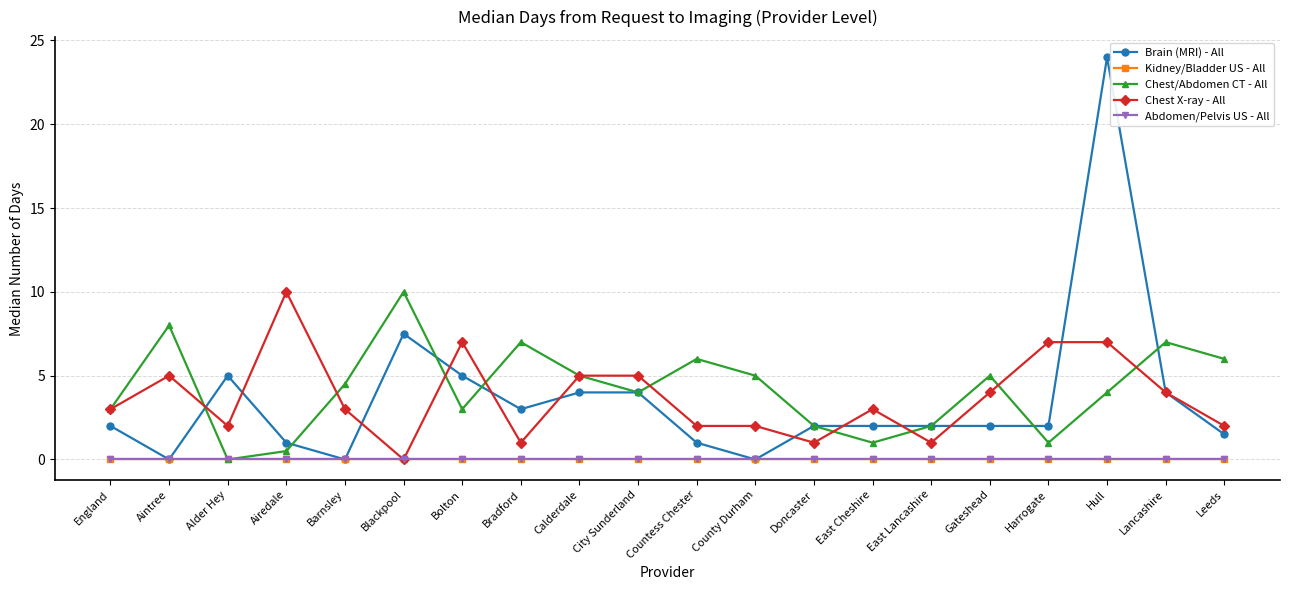

Does the chart have visible grid lines?

Yes